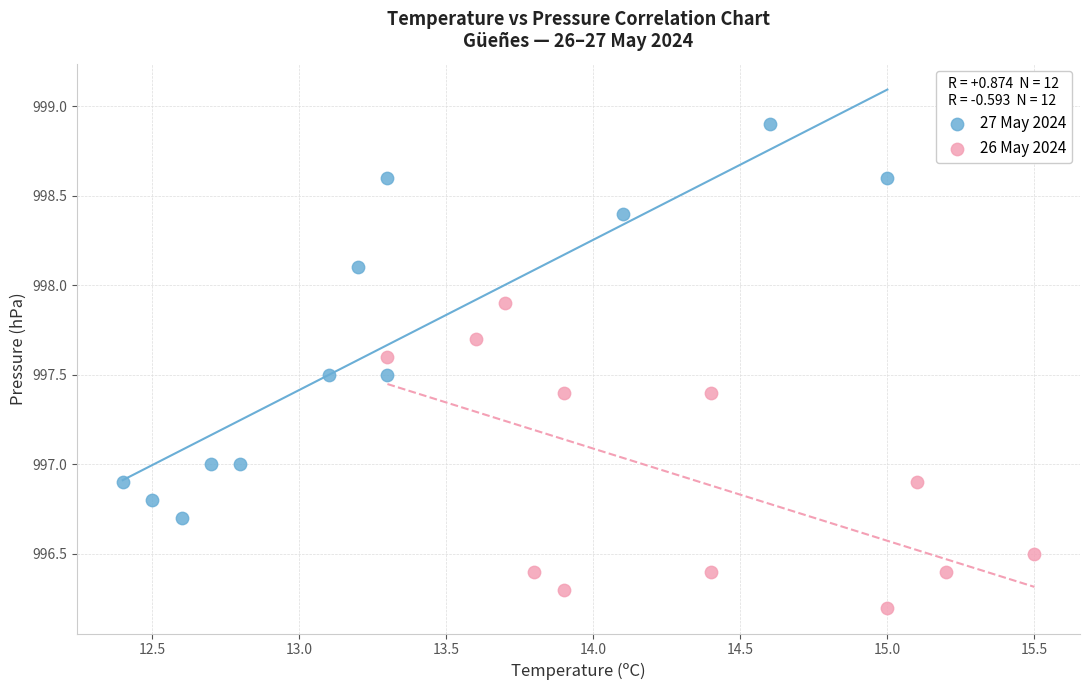

Which series contains the highest Y value?

27 May 2024